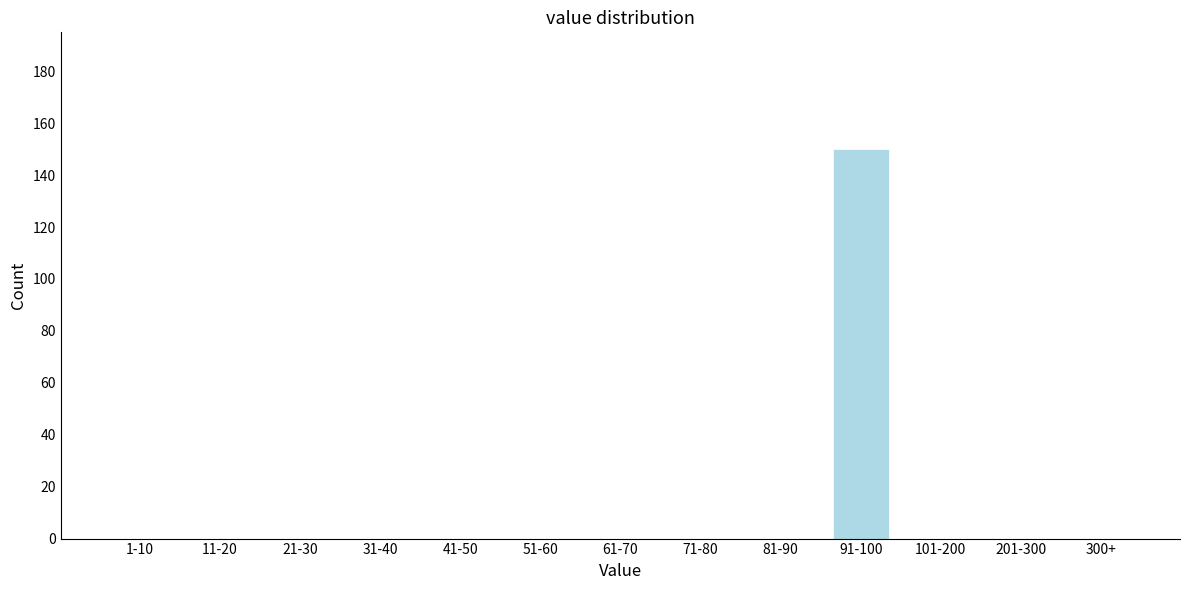

Reading left to right, extract all data points from this chart.

1-10=0	11-20=0	21-30=0	31-40=0	41-50=0	51-60=0	61-70=0	71-80=0	81-90=0	91-100=150	101-200=0	201-300=0	300+=0